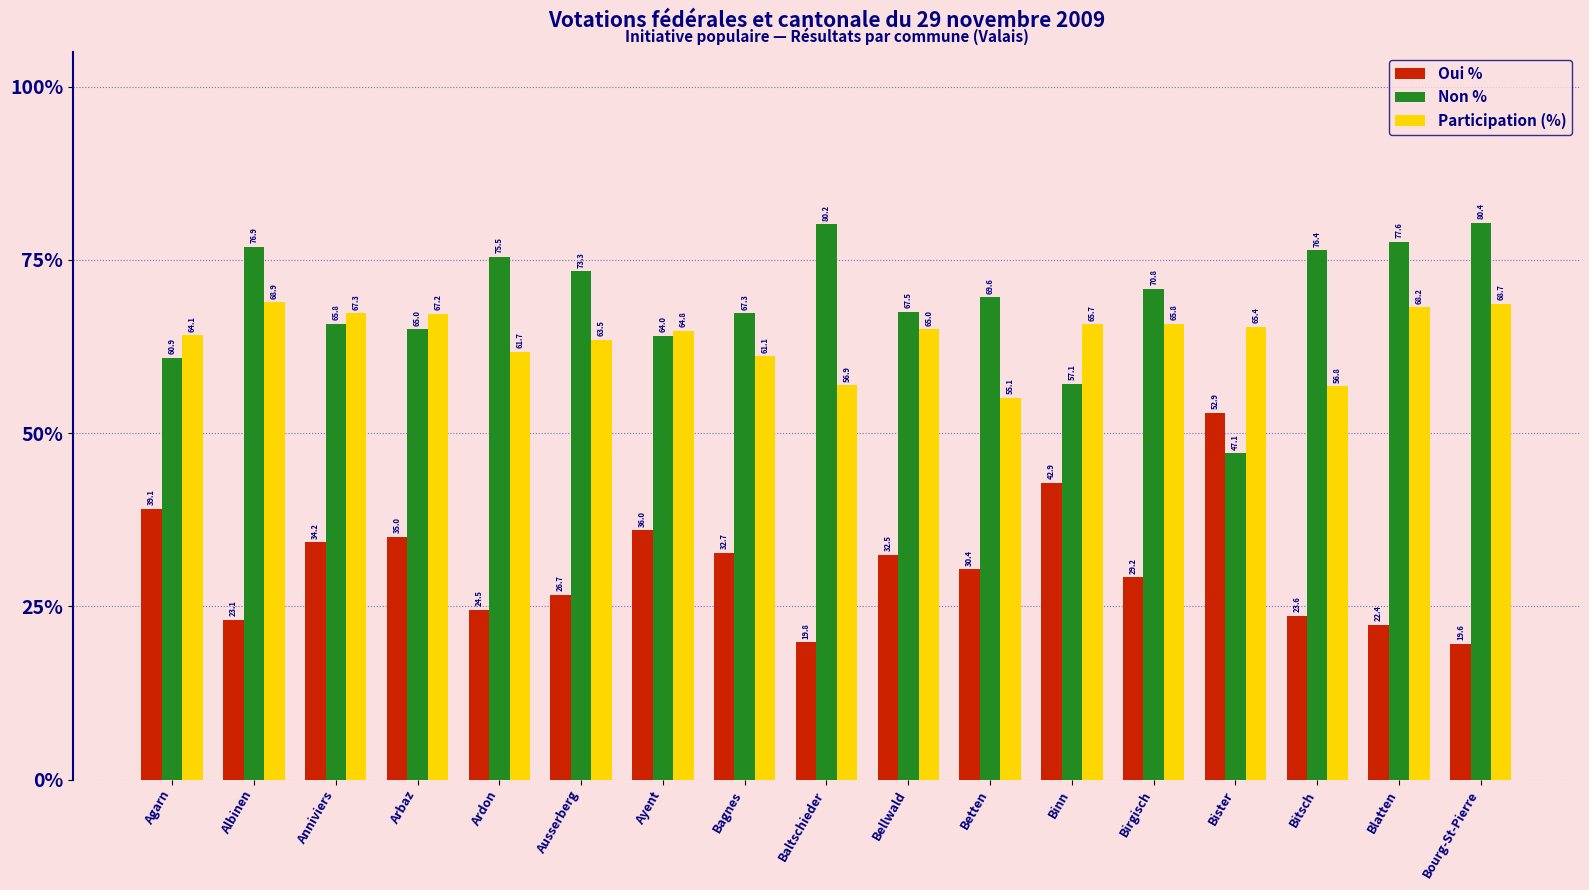

Count the number of categories in the chart.

17